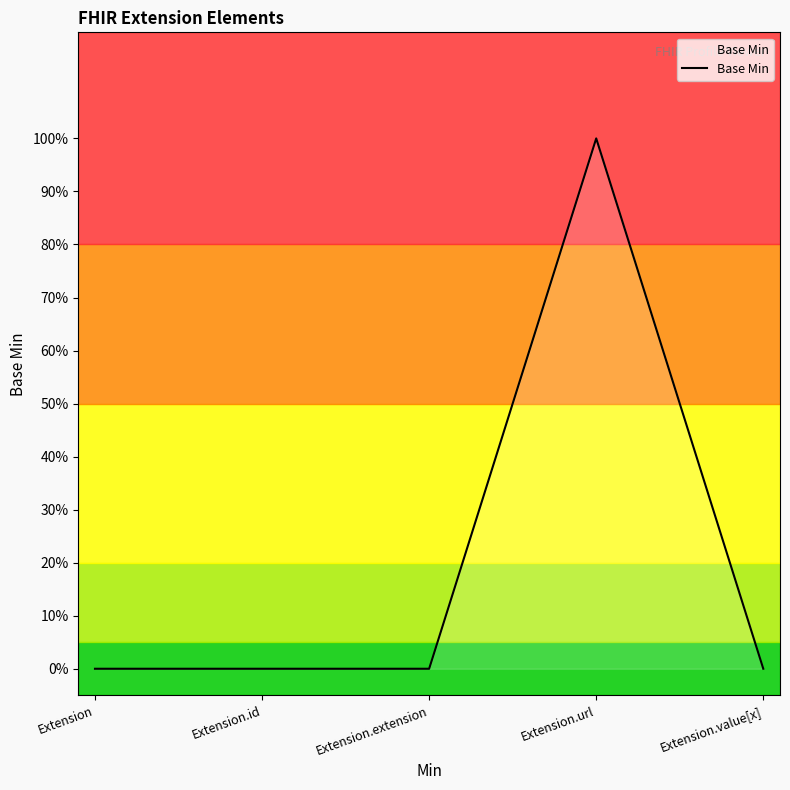

Does the chart have visible grid lines?

No